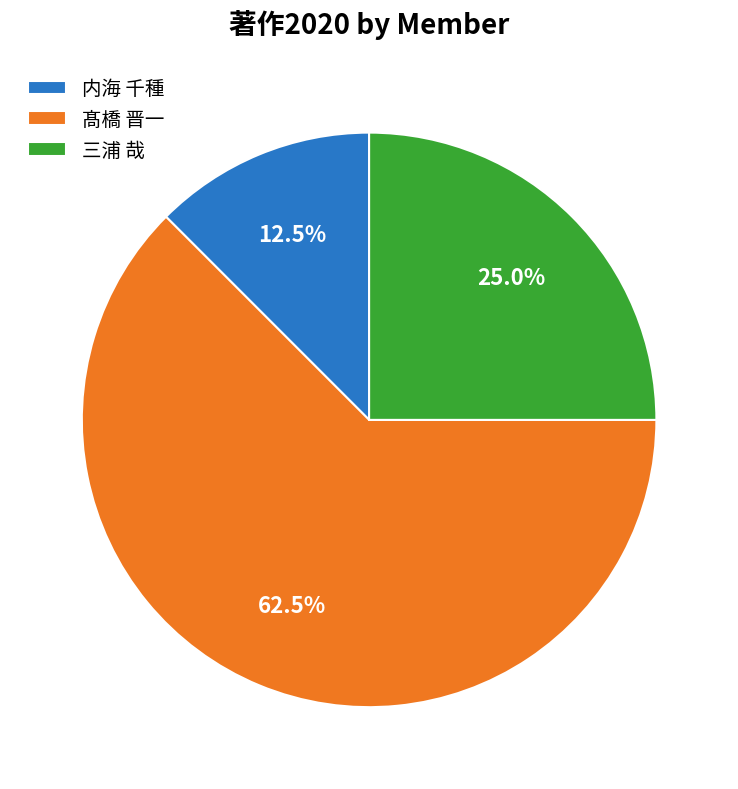

Which category has the biggest portion of the pie?

髙橋 晋一